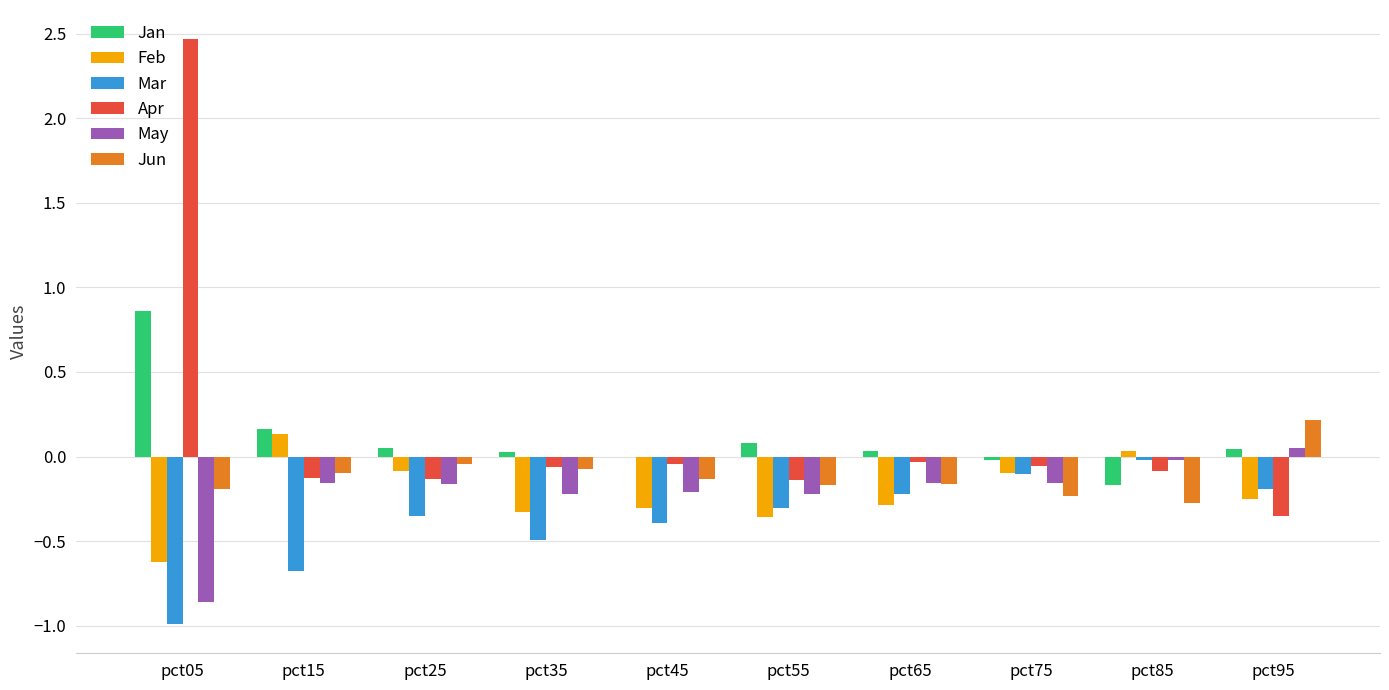

Which series changed the most between pct05 and pct45?

Apr